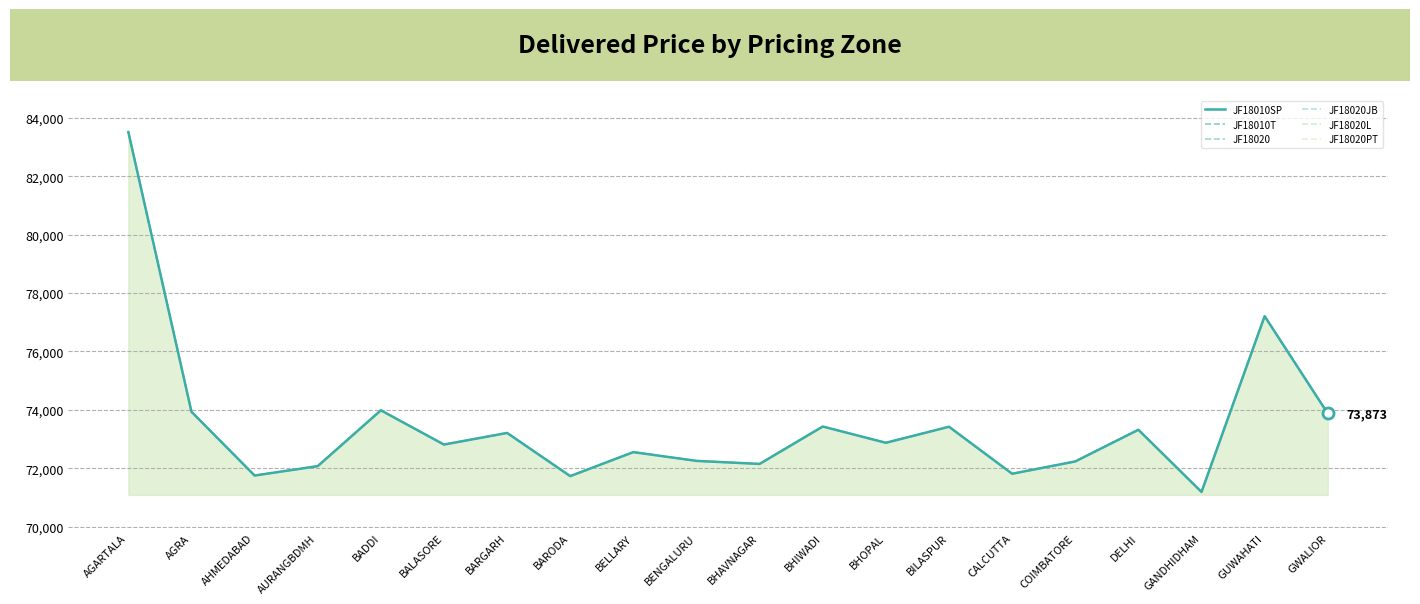

Which has a higher value, BARODA or BHAVNAGAR?

BHAVNAGAR